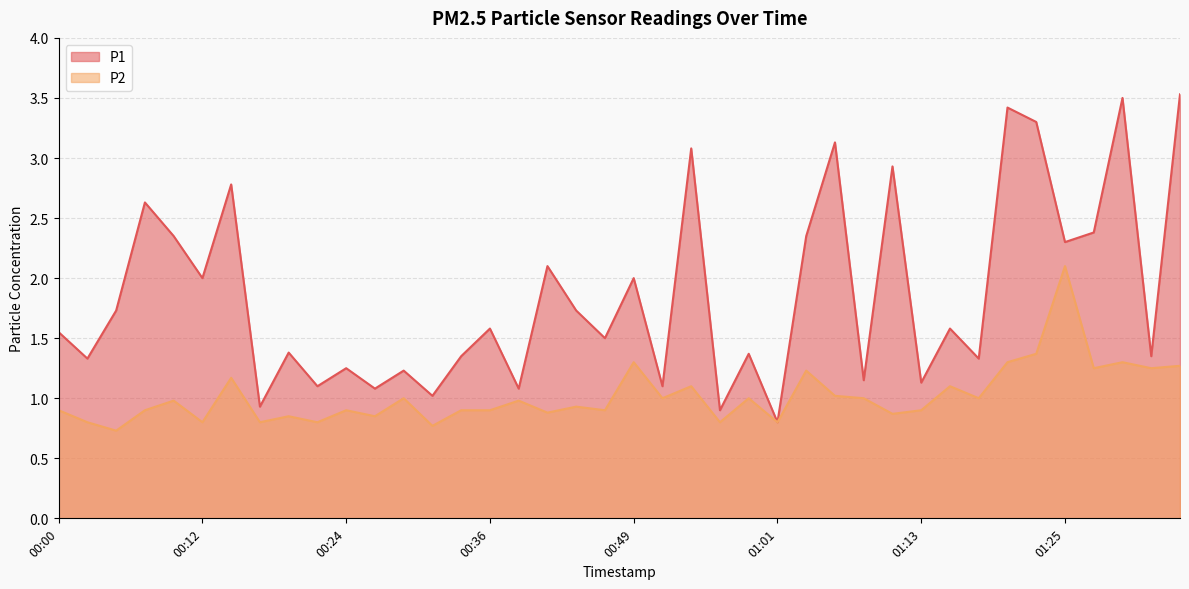

True or false: P2 and P1 cross at least once.

False